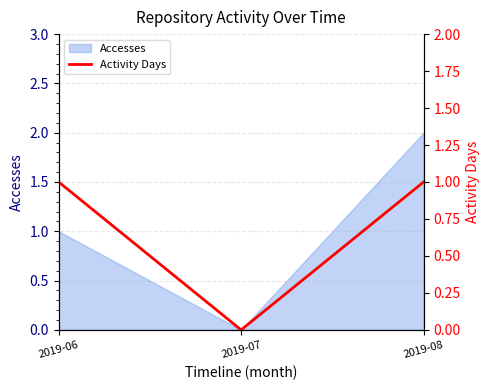

True or false: Accesses has a value of 1 at 2019-06.

True